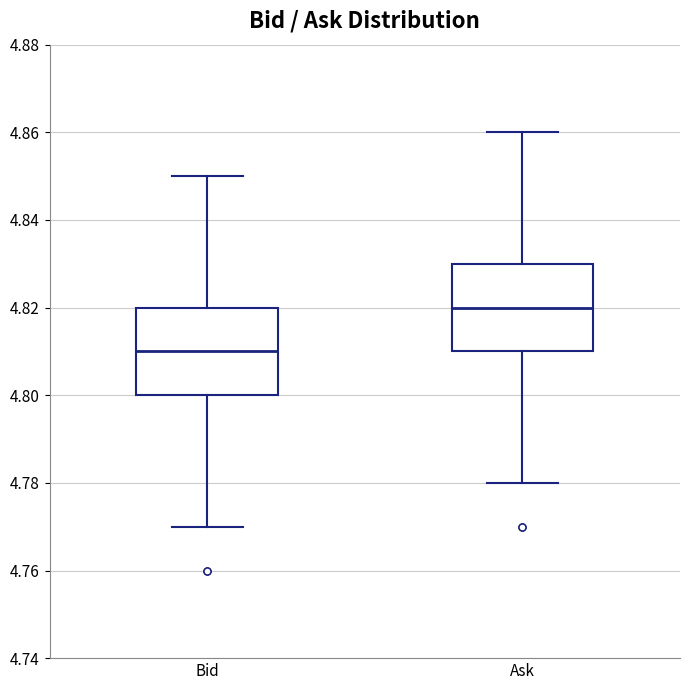

Where is the lower edge of the box for Bid on the y-axis? The values are not printed on the chart, so give them approximately, as read against the axis.

4.80